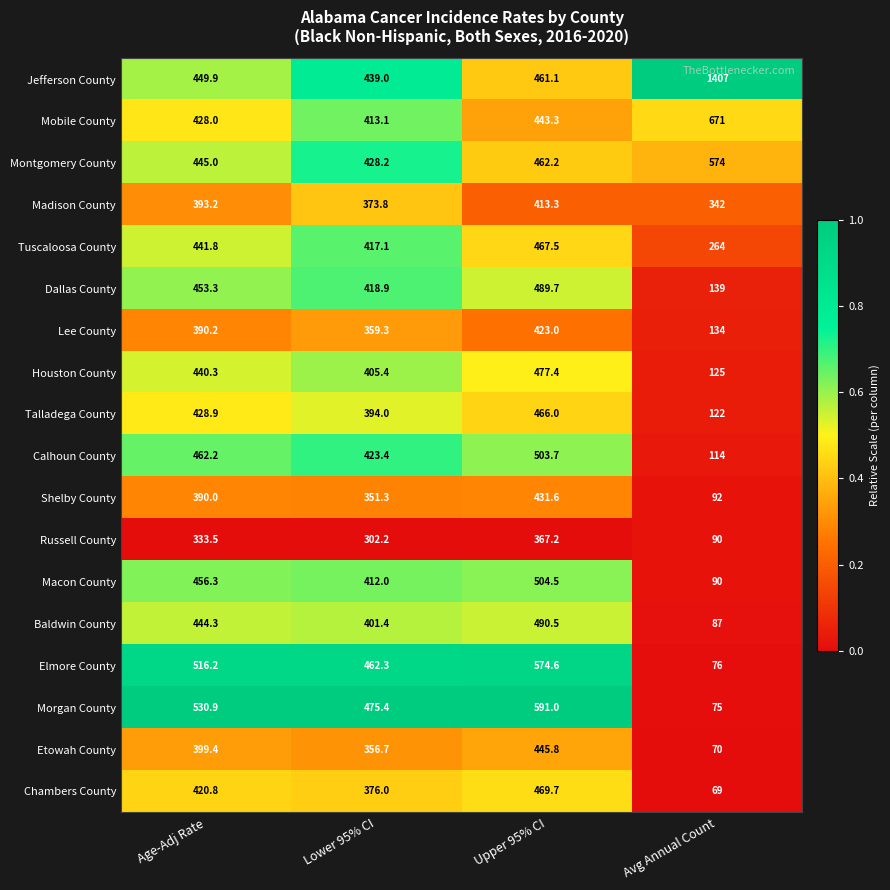

What is the spread (max minus min) of values at Upper 95% CI?

223.8